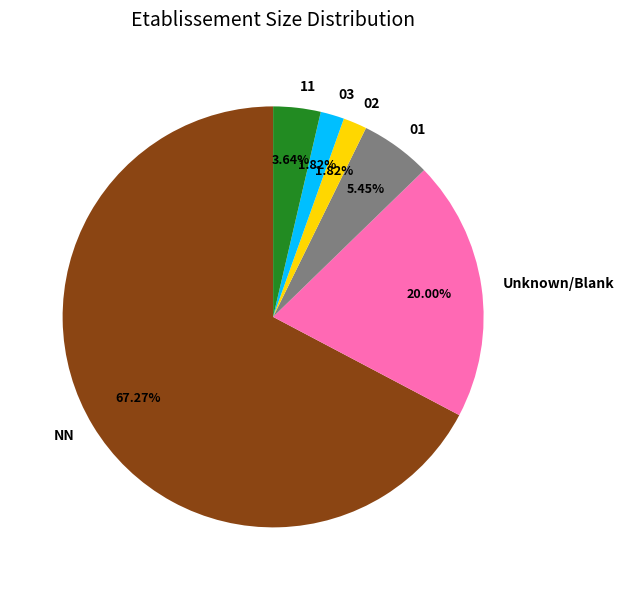

Which has a higher value, 02 or 01?

01